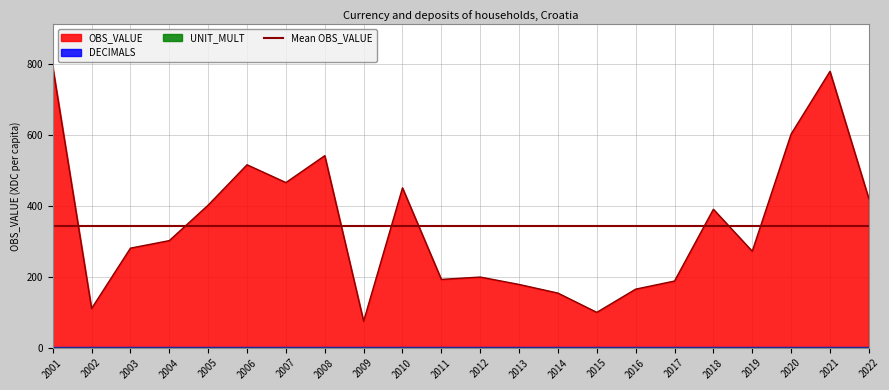

Between 2012 and 2004, which is larger?

2004